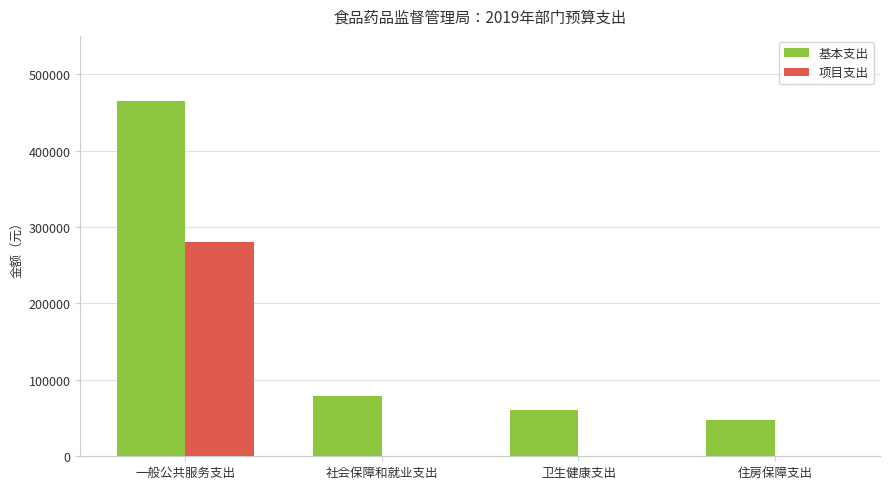

Is it true that 基本支出 equals 652440.5 at 一般公共服务支出?

False